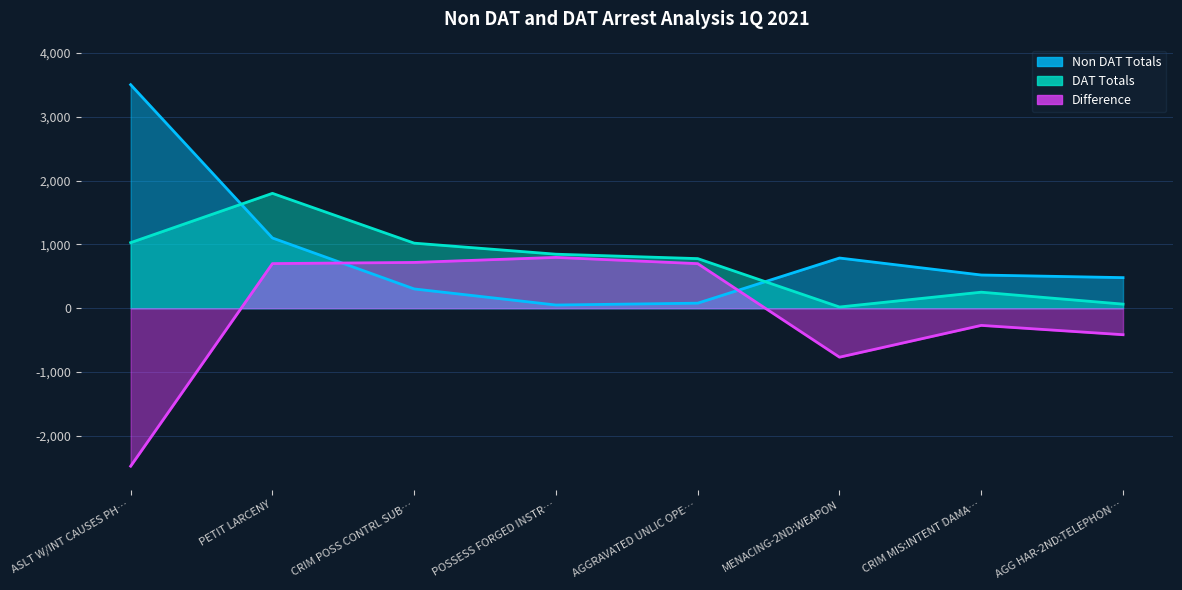

What is the difference between the highest and lowest values at POSSESS FORGED INSTR…?

796